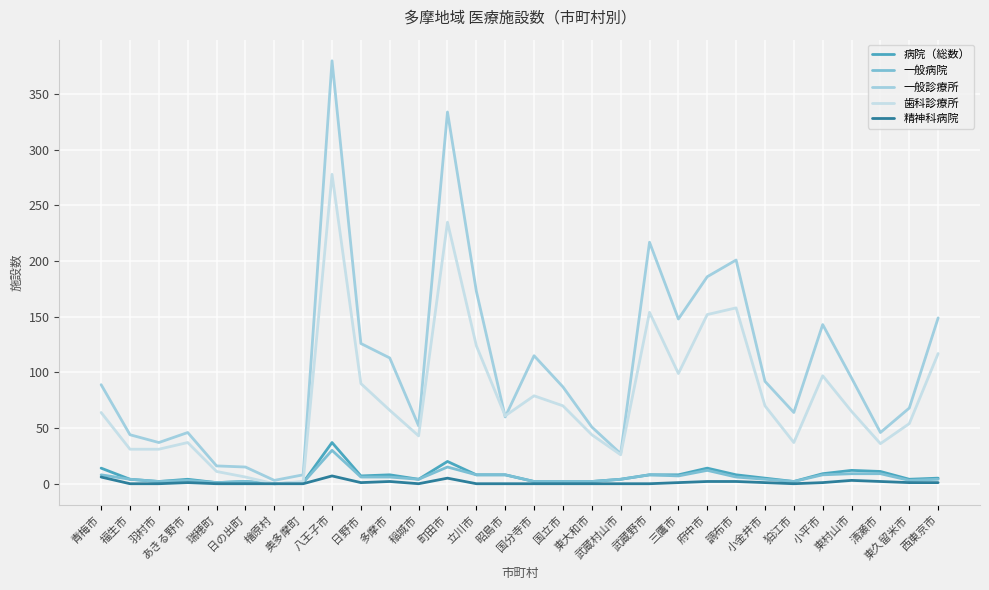

What is the maximum value for 歯科診療所?

278